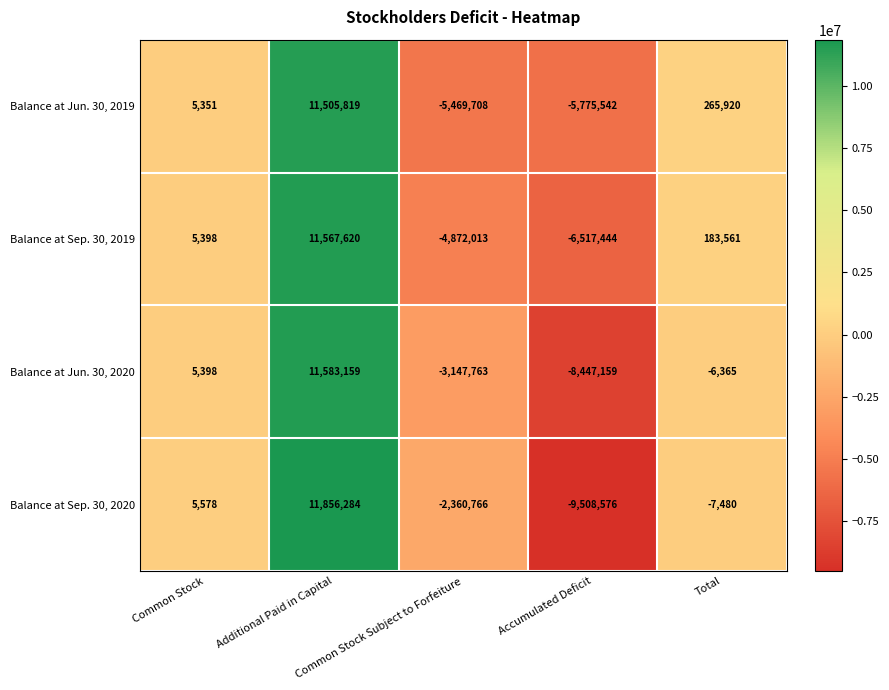

What is the difference between the second highest and second lowest values in the Balance at Jun. 30, 2019 series?

5735628